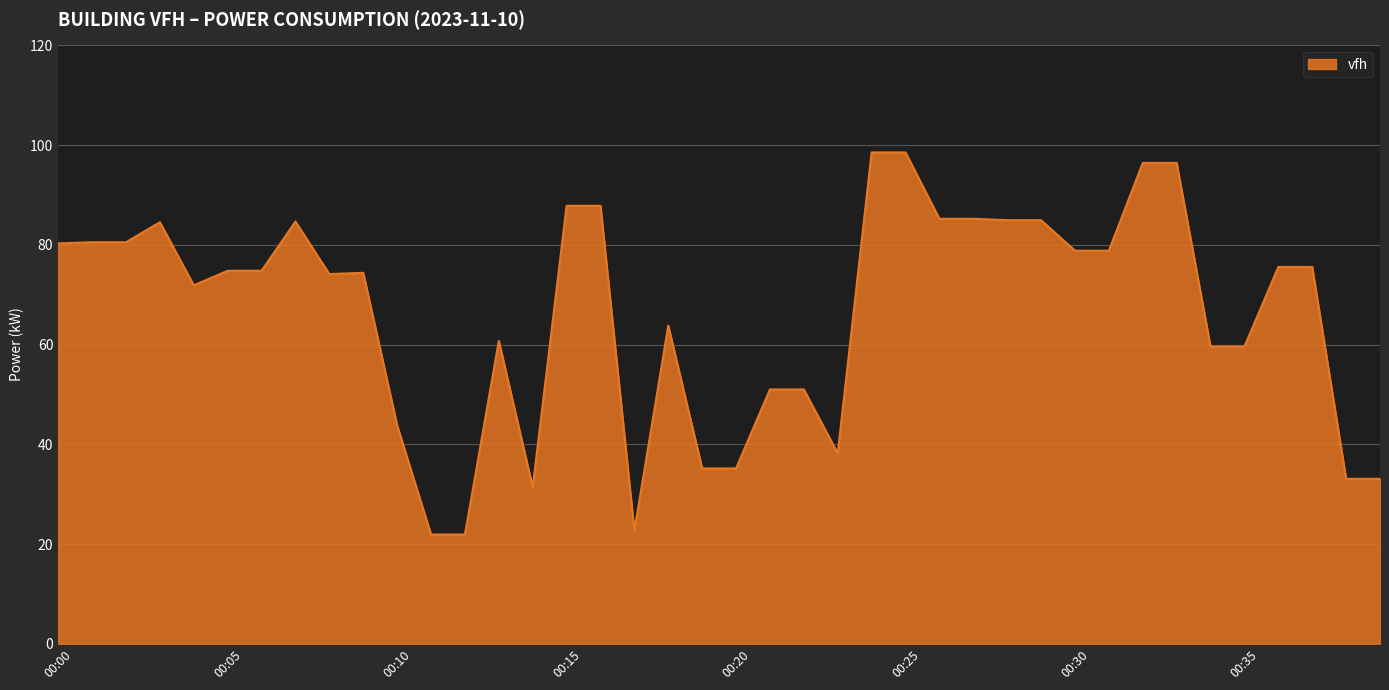

What is the difference between the maximum and minimum values?

76.6